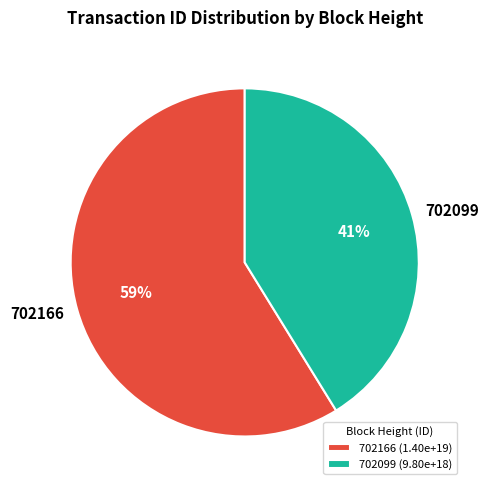

How many slices are in this pie chart?

2